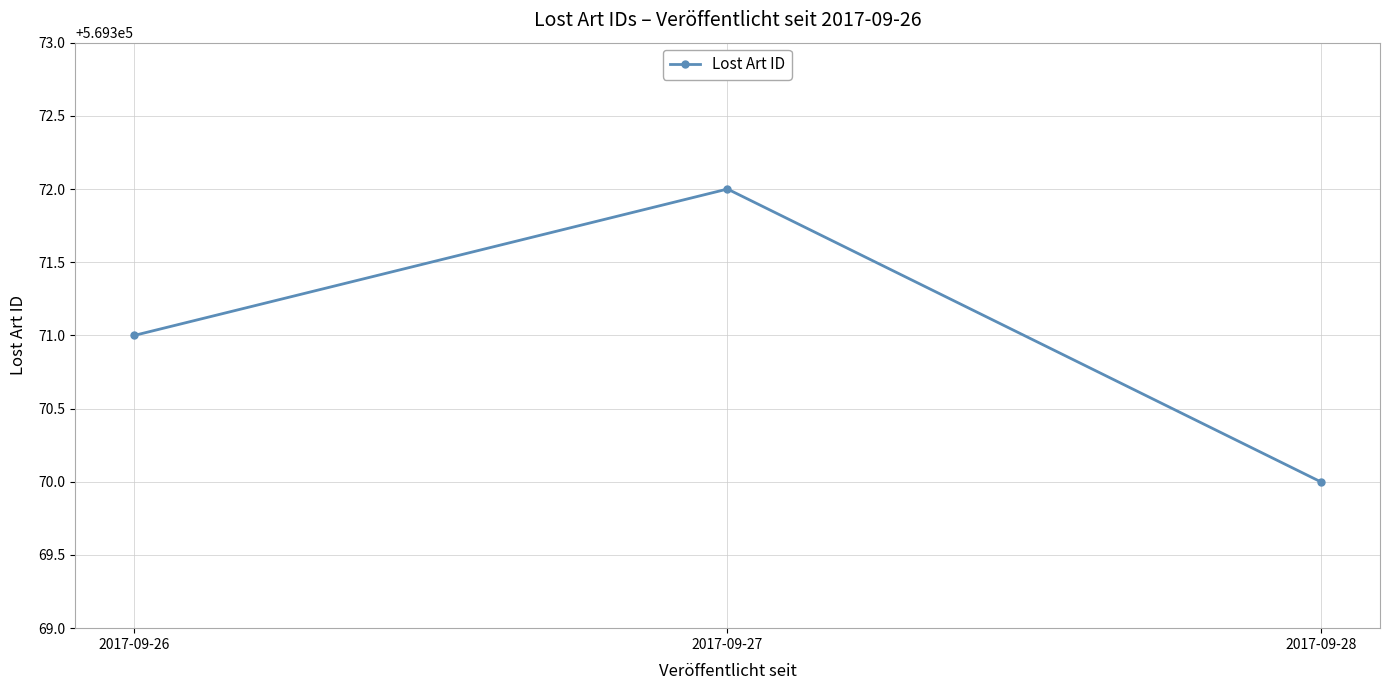

What is the change in value from 2017-09-26 to 2017-09-27?

+1